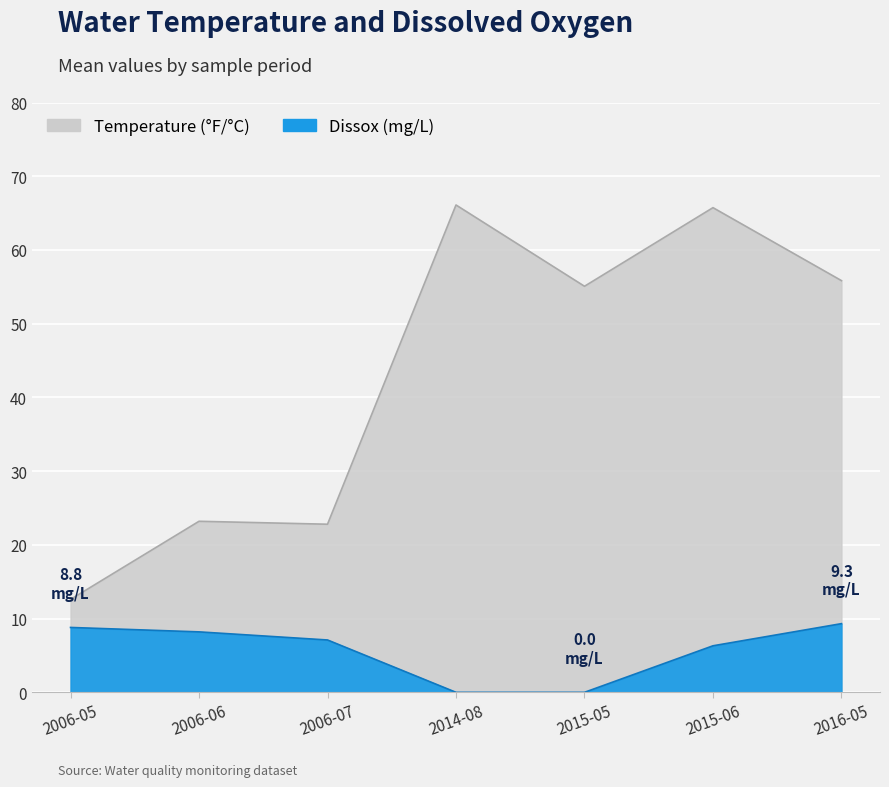

List the series in order of their overall mean, highest first.

Temperature, Dissox